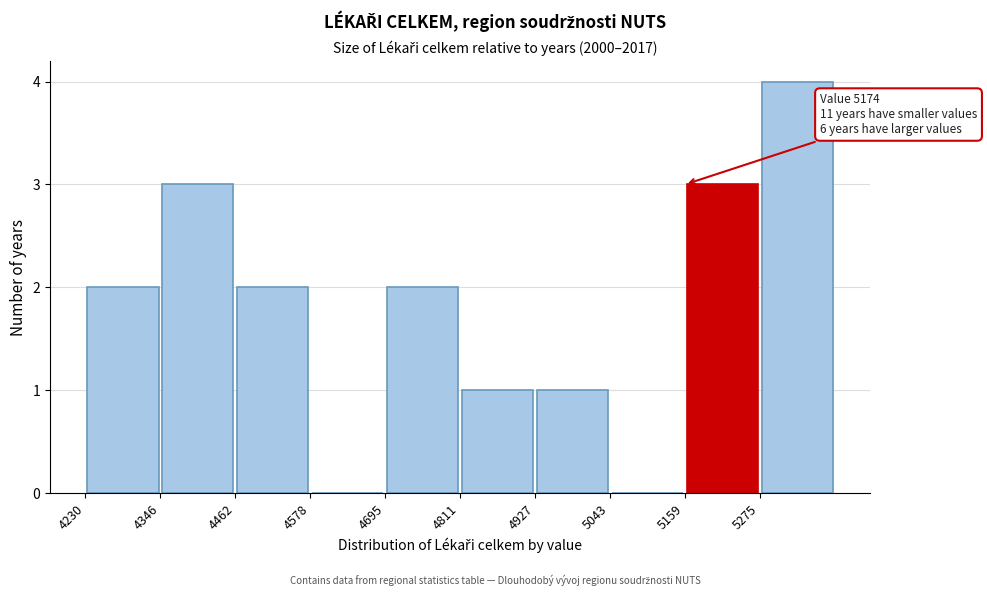

Over which range of the x-axis is the bar tallest?

5280 to 5400